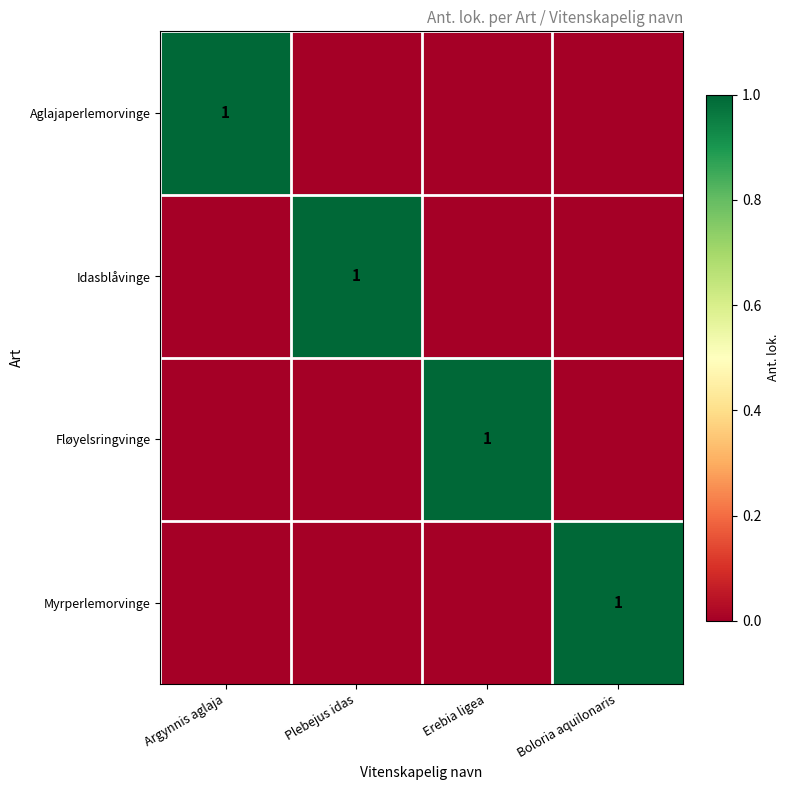

Is it true that Fløyelsringvinge equals 1 at Erebia ligea?

True